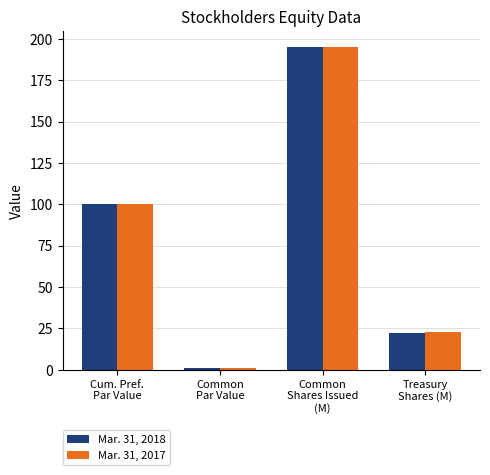

Does the chart contain stacked bars?

No